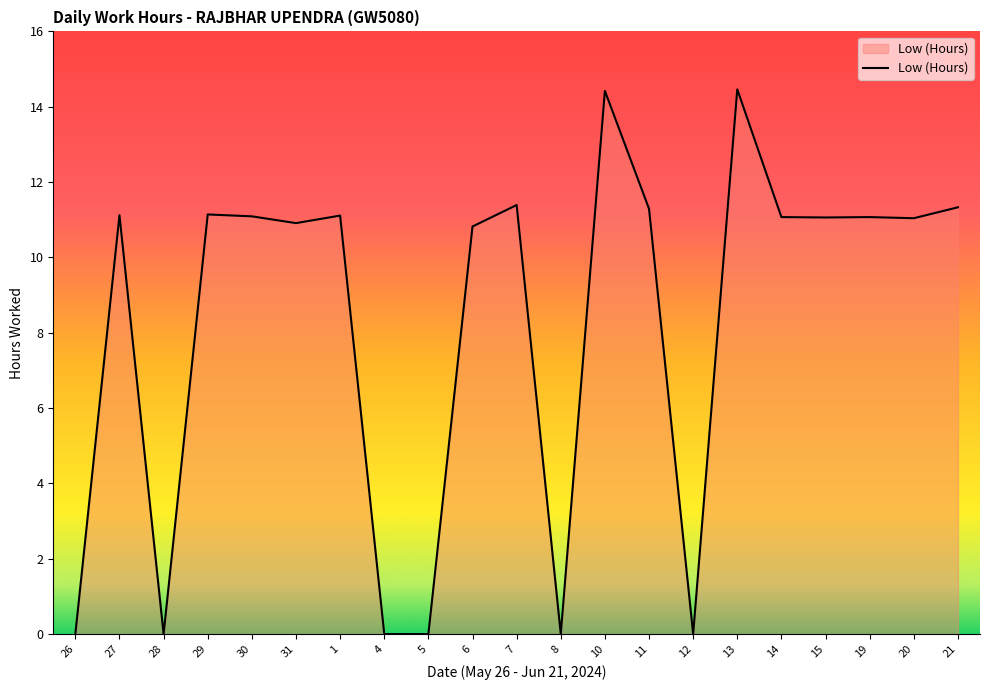

What is the difference between the maximum and minimum values?

14.5